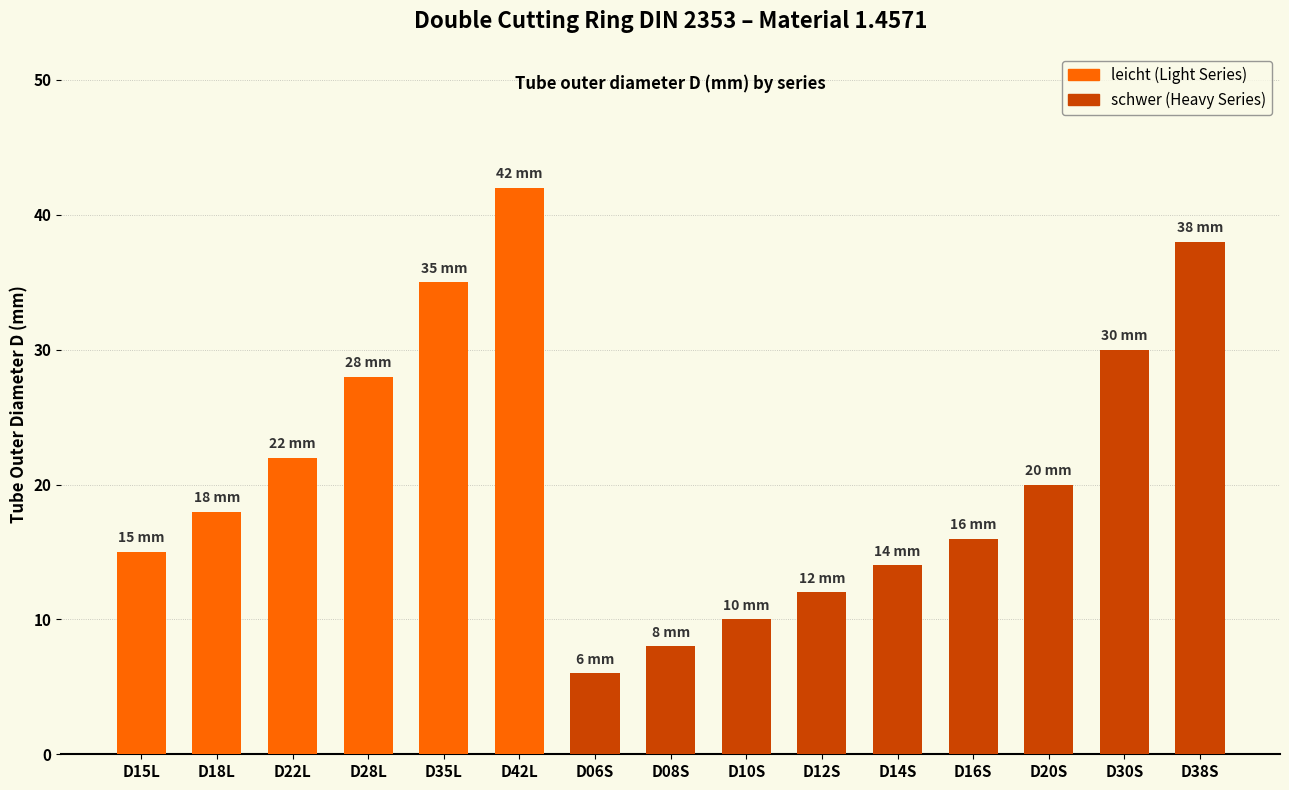

At which category is the sum across all series the highest?

D42L